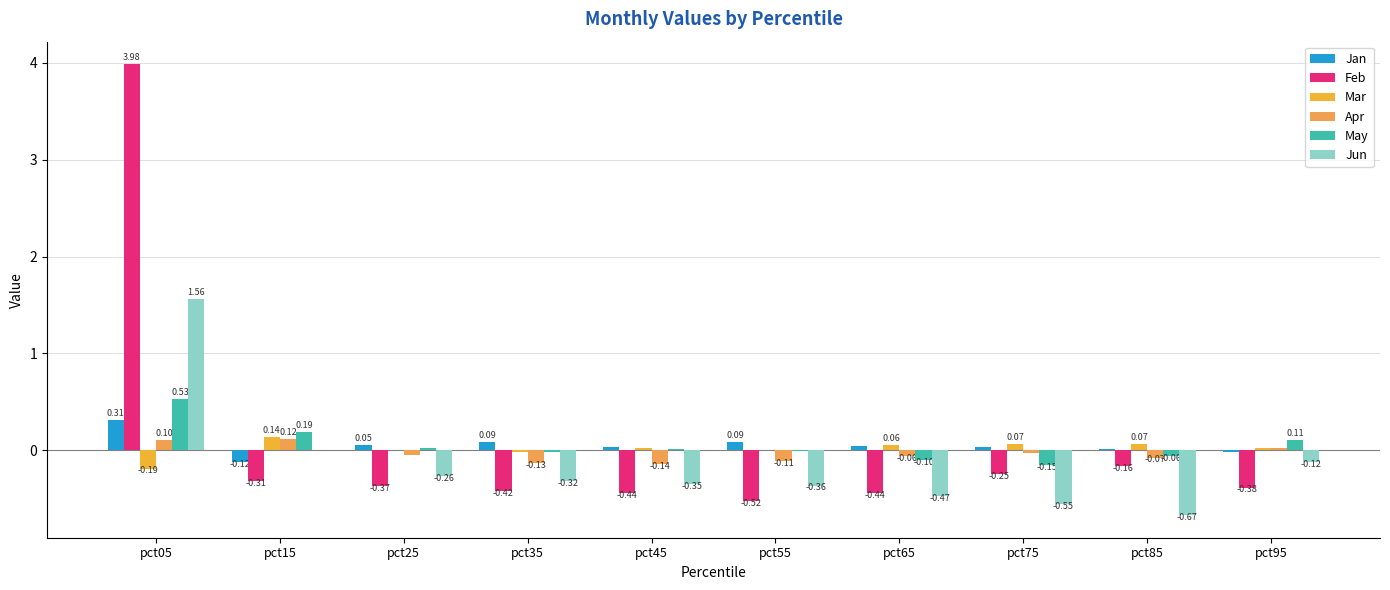

Is the value of Jun at pct15 greater than the value of Mar at pct65?

No